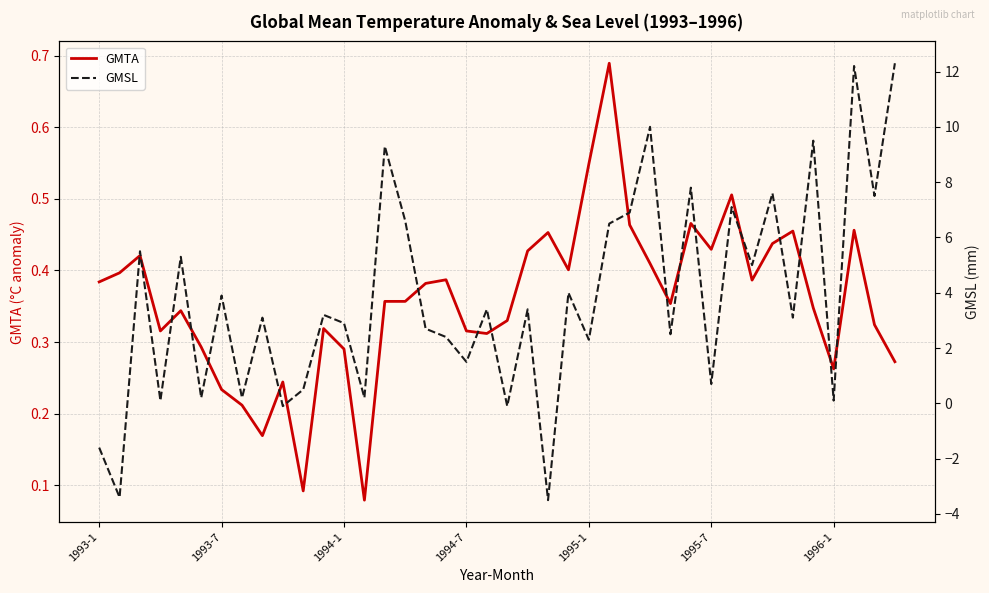

True or false: GMTA and GMSL cross at least once.

True